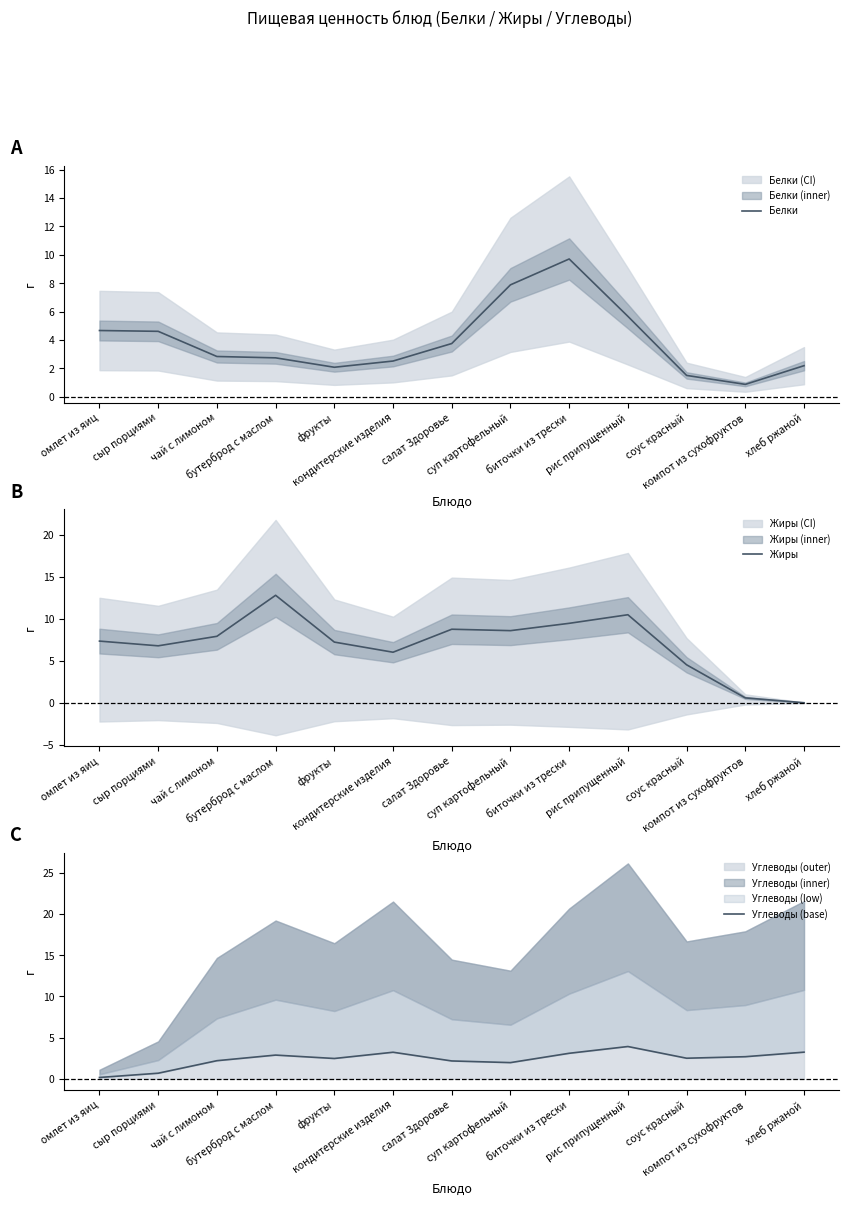

What position from the right is чай с лимоном?

11